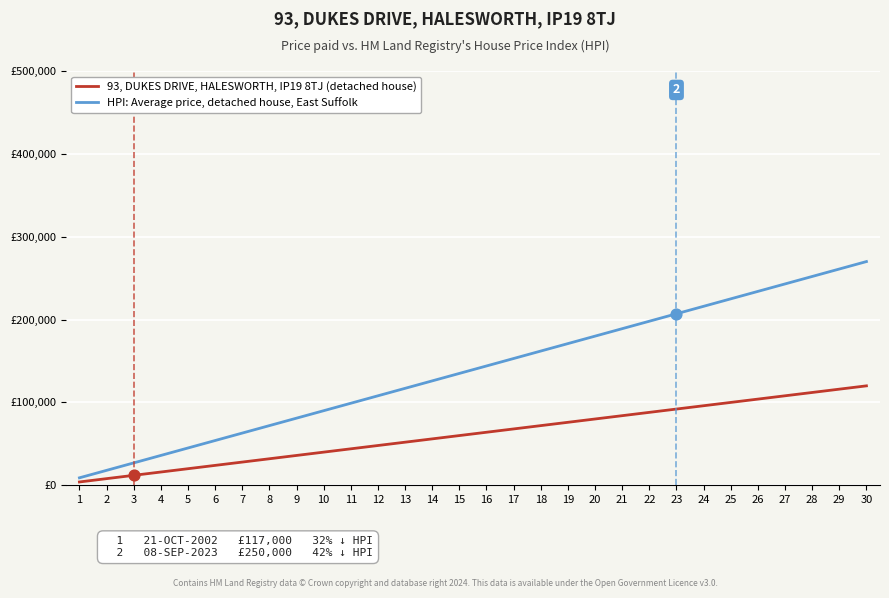

Which series has the largest total across all categories?

HPI: Average price, detached house, East Suffolk